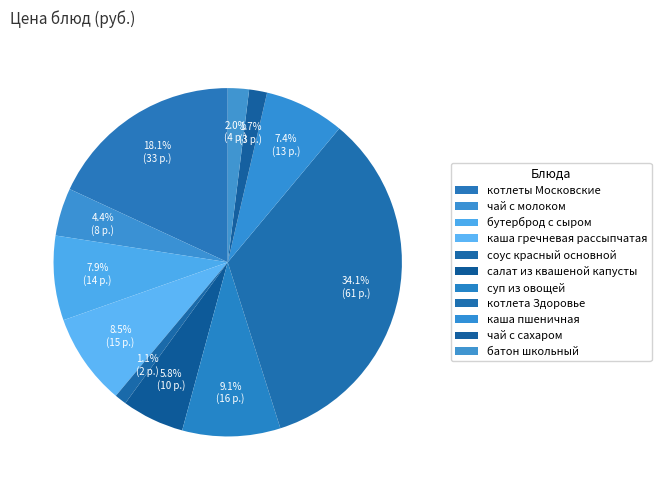

Between салат из квашеной капусты and каша пшеничная, which is larger?

каша пшеничная